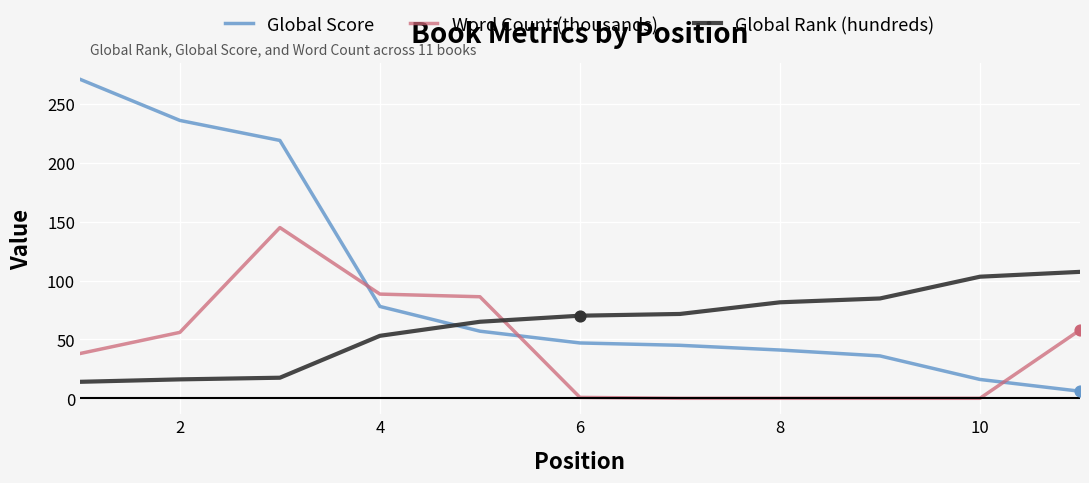

At how many categories does at least one series exceed 157?

3